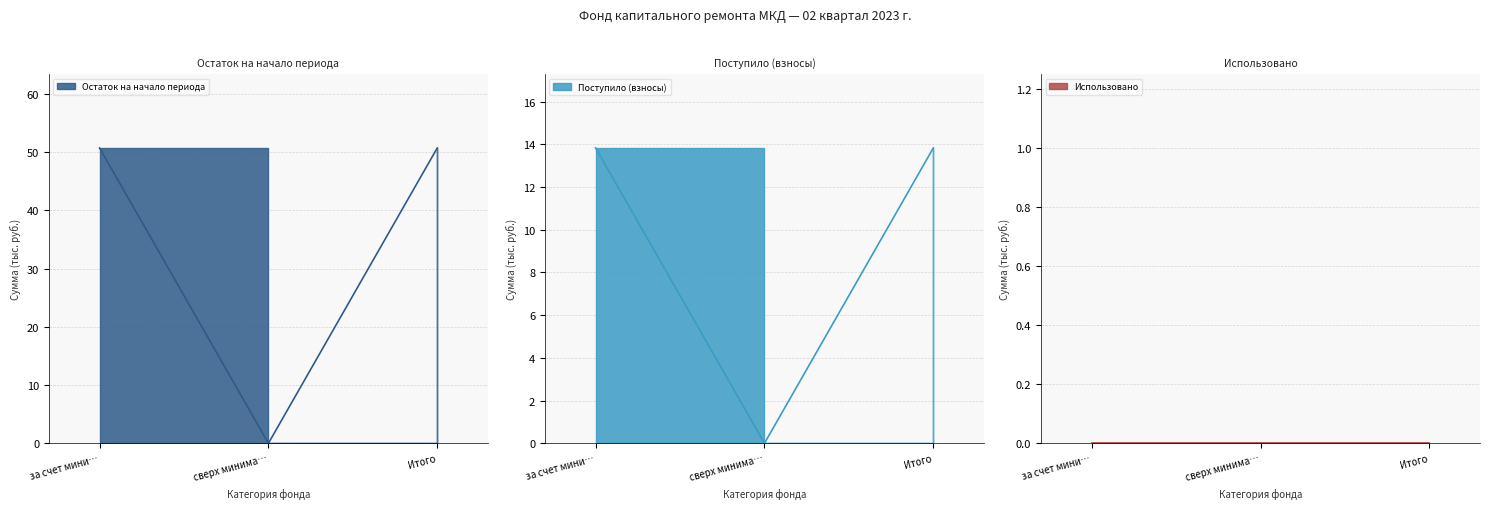

How many data points does each series have?

3